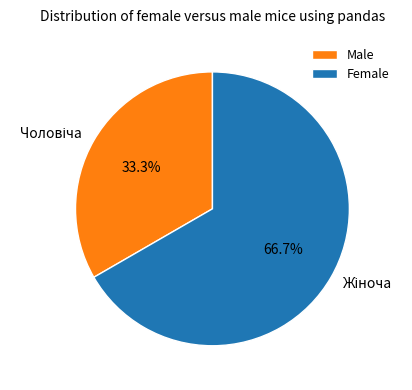

Which slice is the smallest?

Male